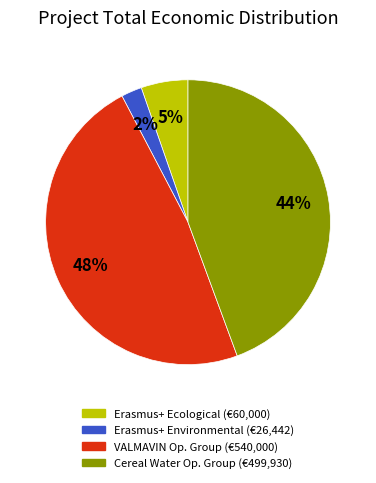

To the nearest percent, what is the difference between the largest and smallest slice percentages?

46%